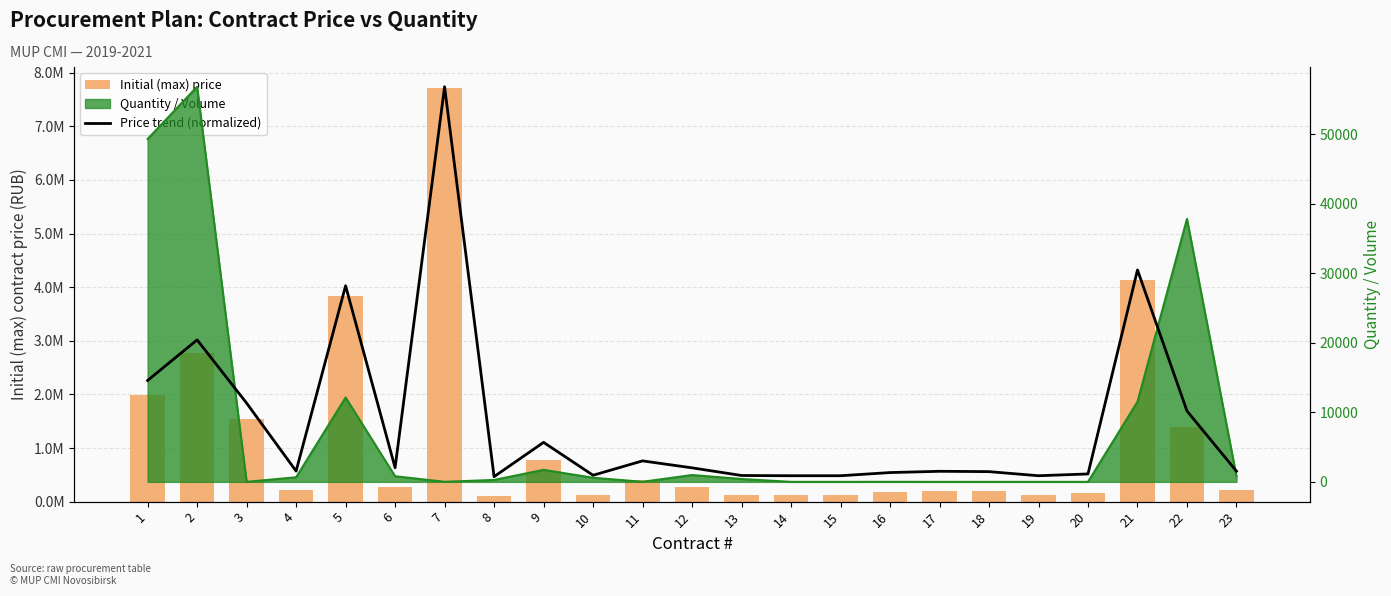

Is the value of Initial (max) price at 20 greater than the value of Price trend (normalized) at 5?

Yes